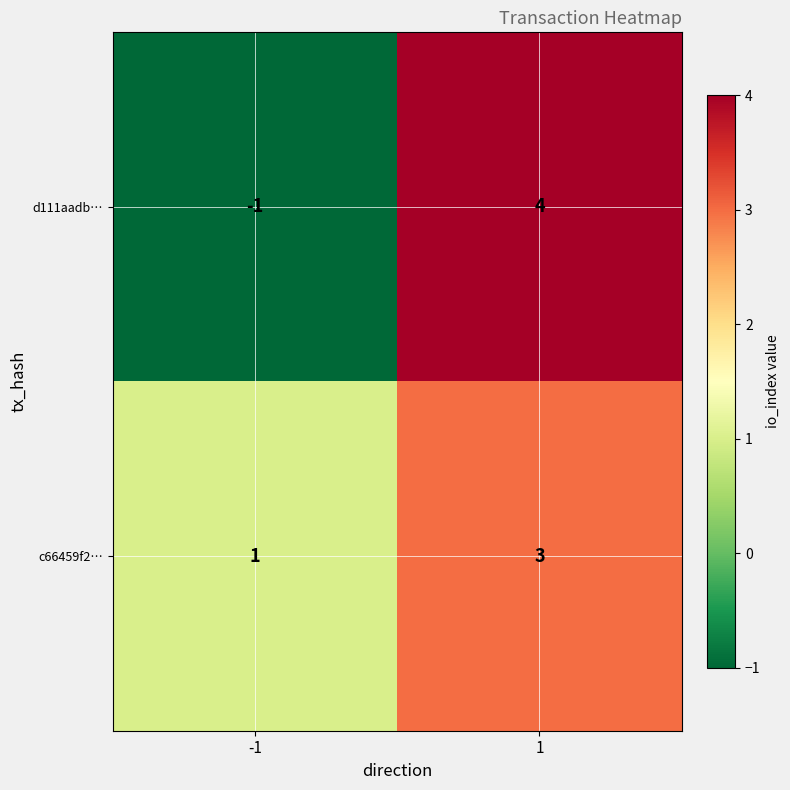

What is the sum of all c66459f2… values?

4